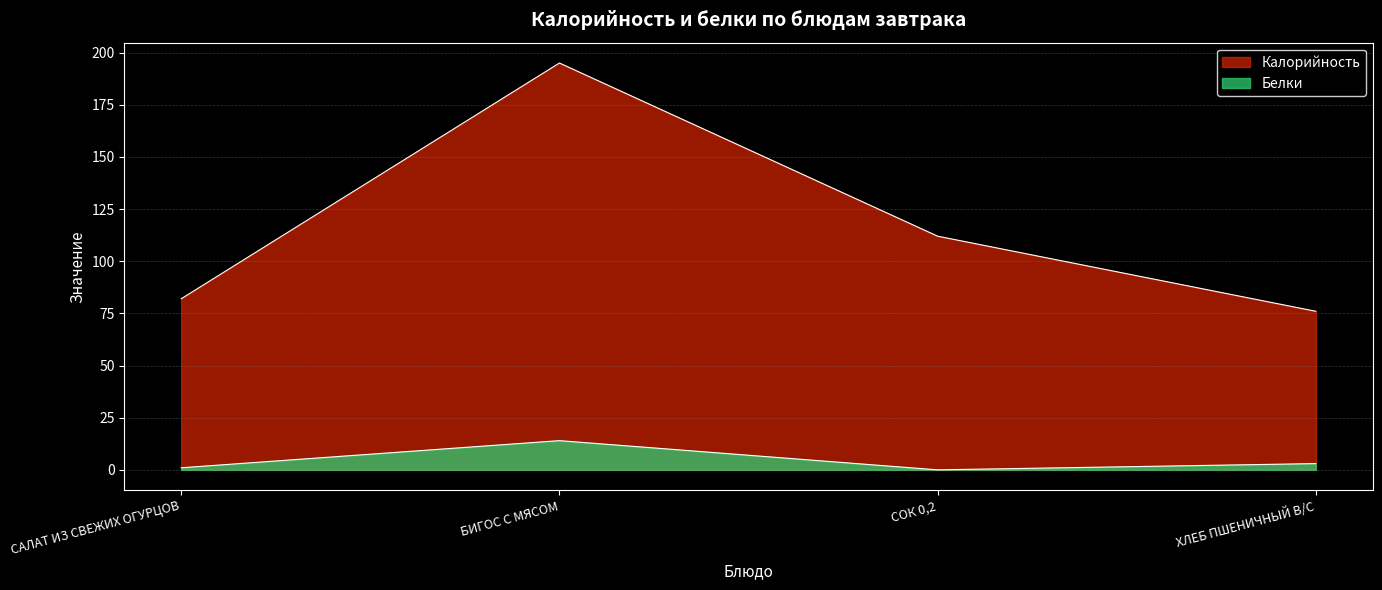

The value of Белки at САЛАТ ИЗ СВЕЖИХ ОГУРЦОВ is 1. True or false?

False